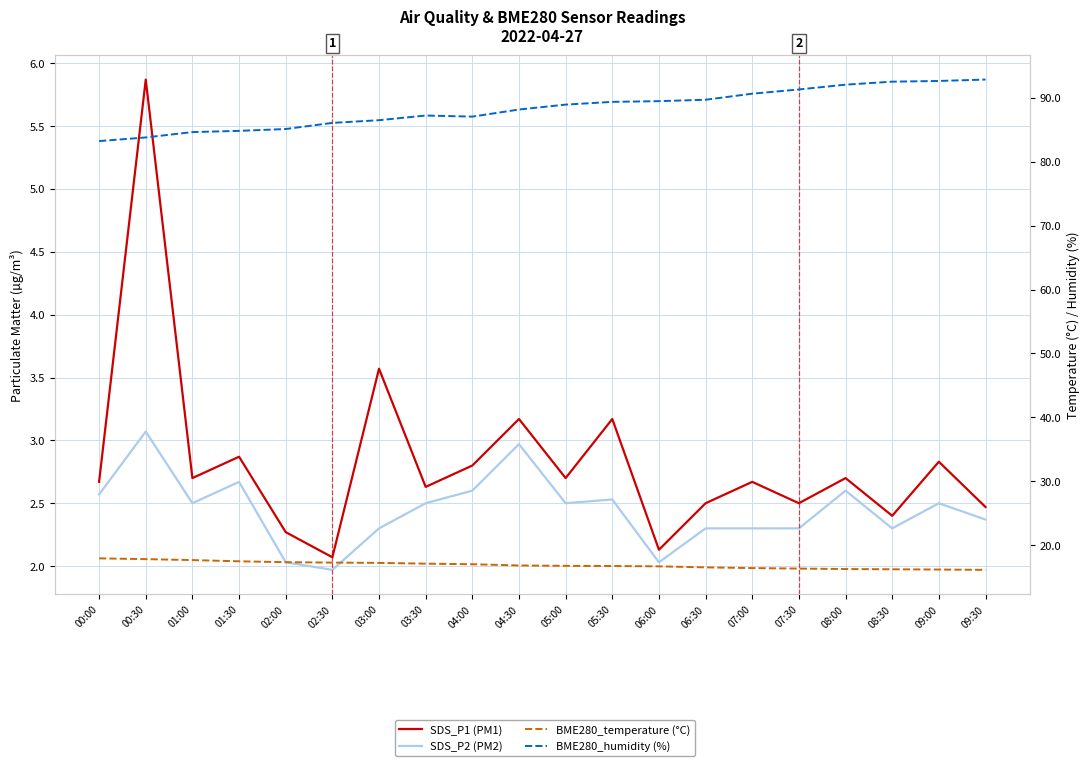

What is the total value across all series at 08:00?

113.6